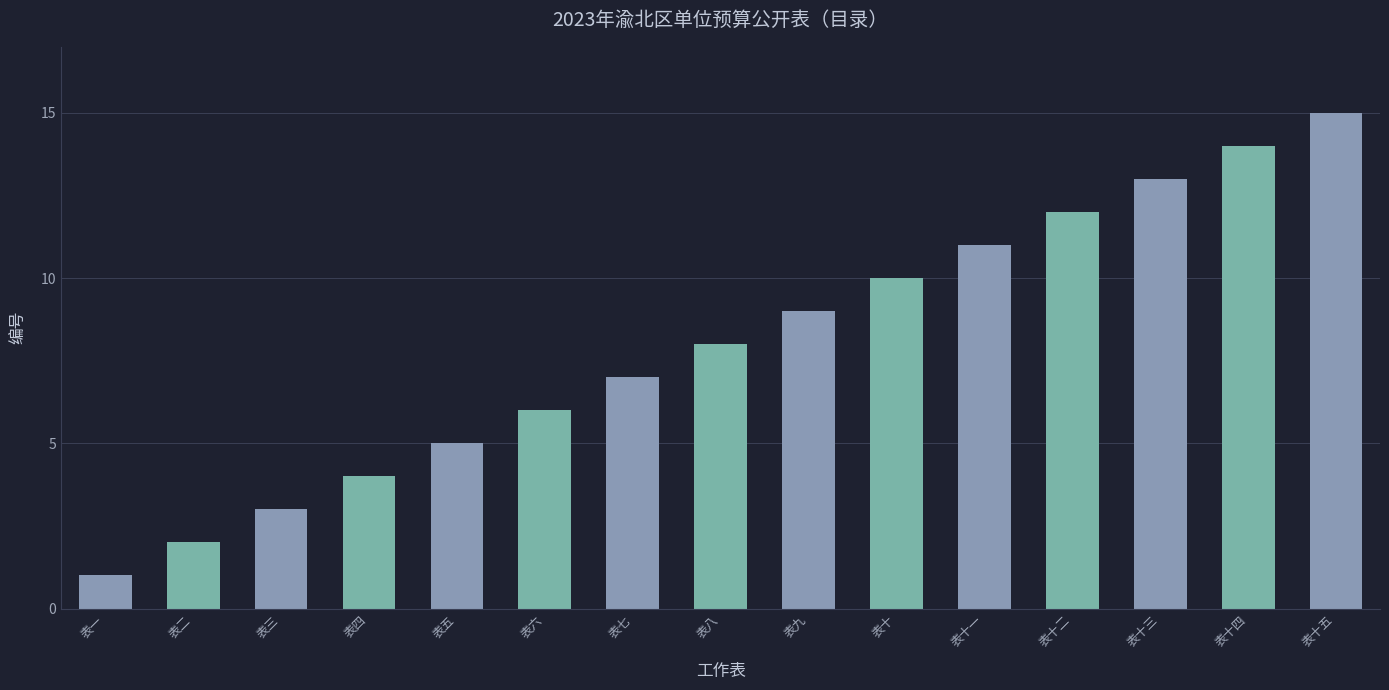

What is the label of the 12th bar from the right?

表四